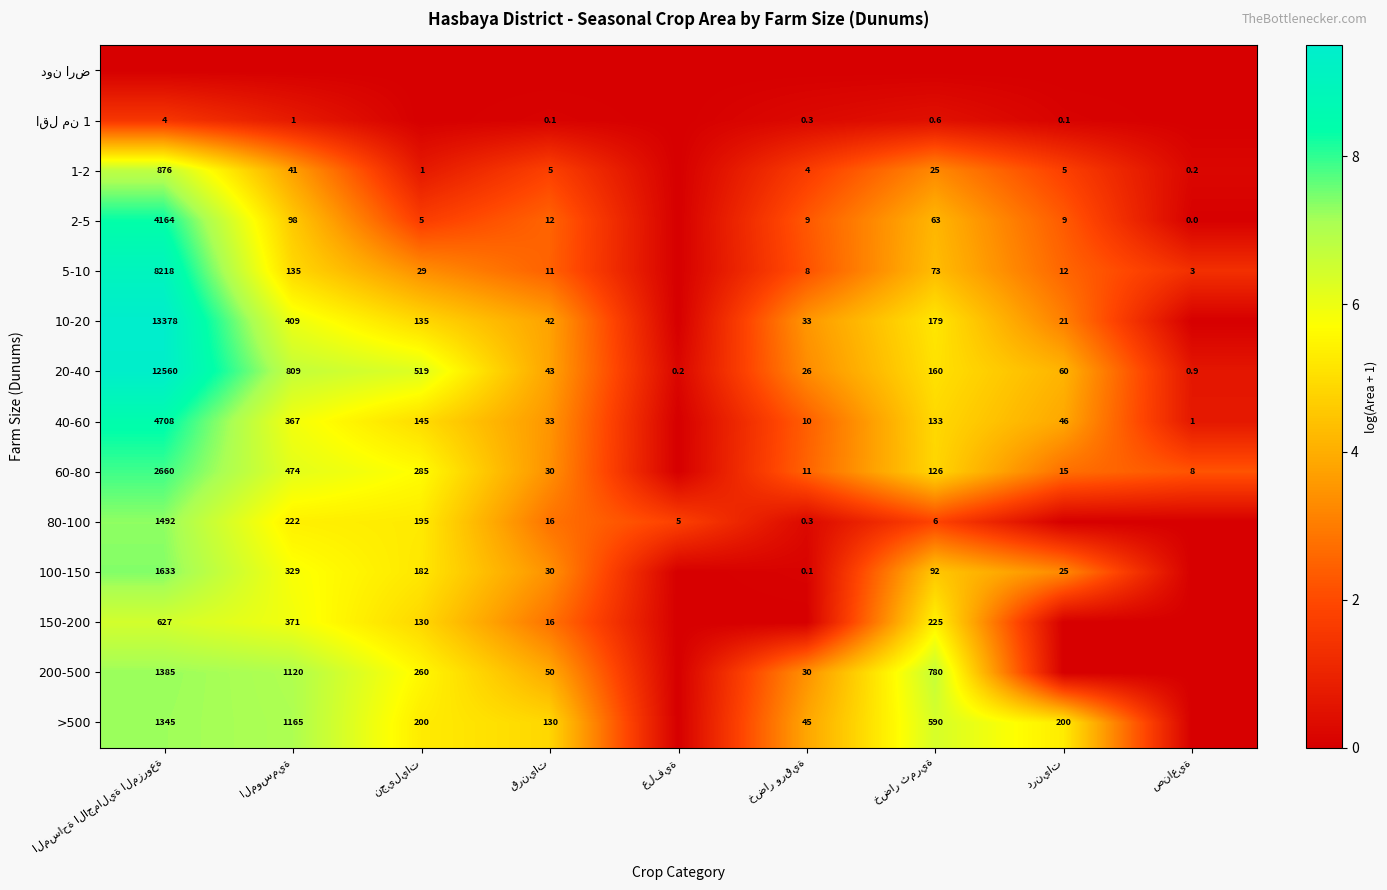

Count the number of categories in the chart.

9